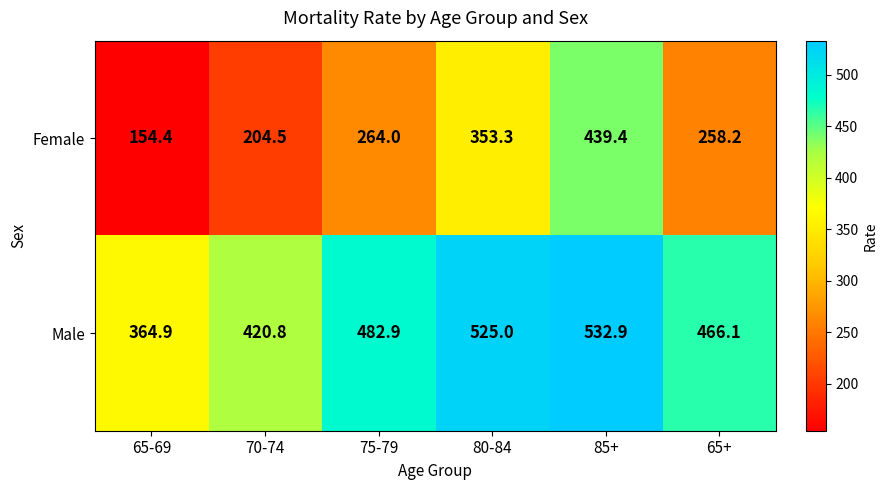

True or false: Female has a value of 496.3 at 80-84.

False